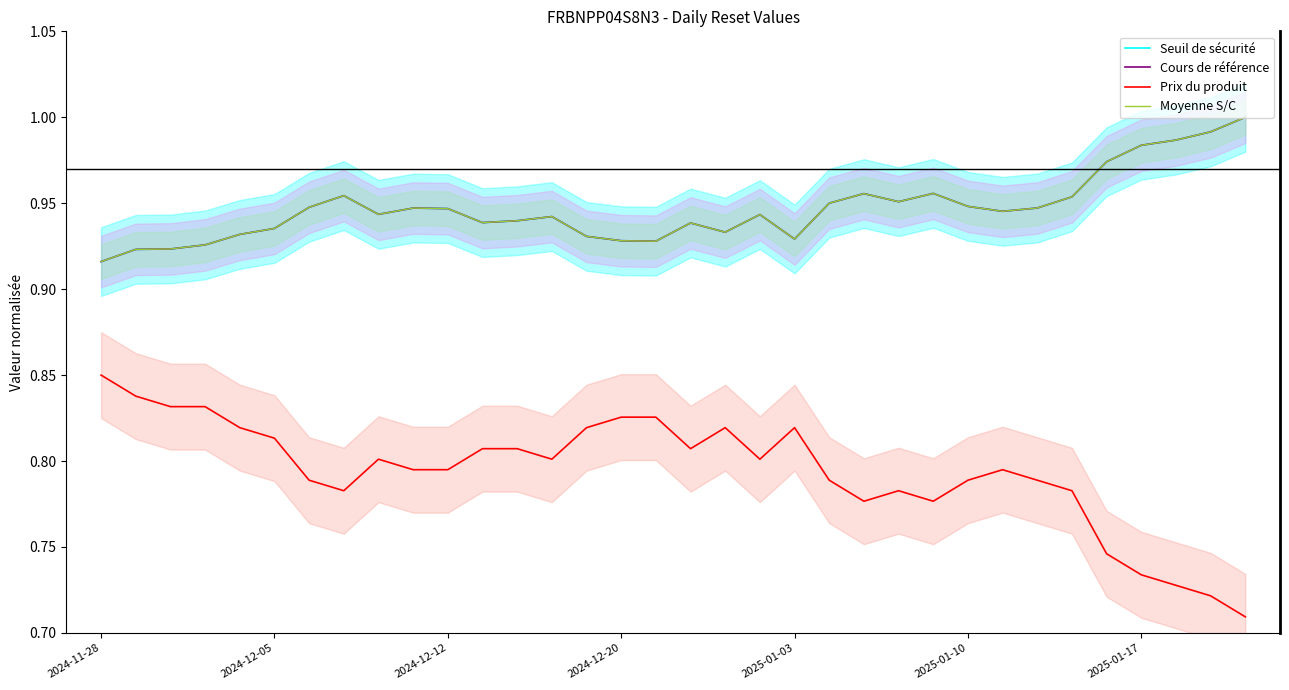

How many lines are shown in the chart?

4